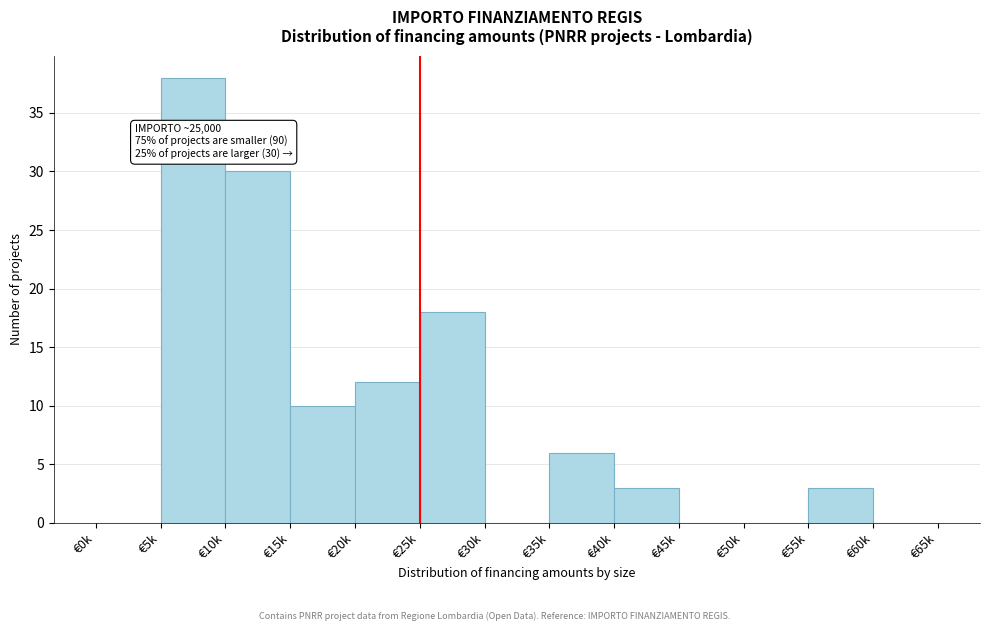

Reading left to right, what are all the values shown in this chart?

€0k=0	€5k=38	€10k=30	€15k=10	€20k=12	€25k=18	€30k=0	€35k=6	€40k=3	€45k=0	€50k=0	€55k=3	€60k=0